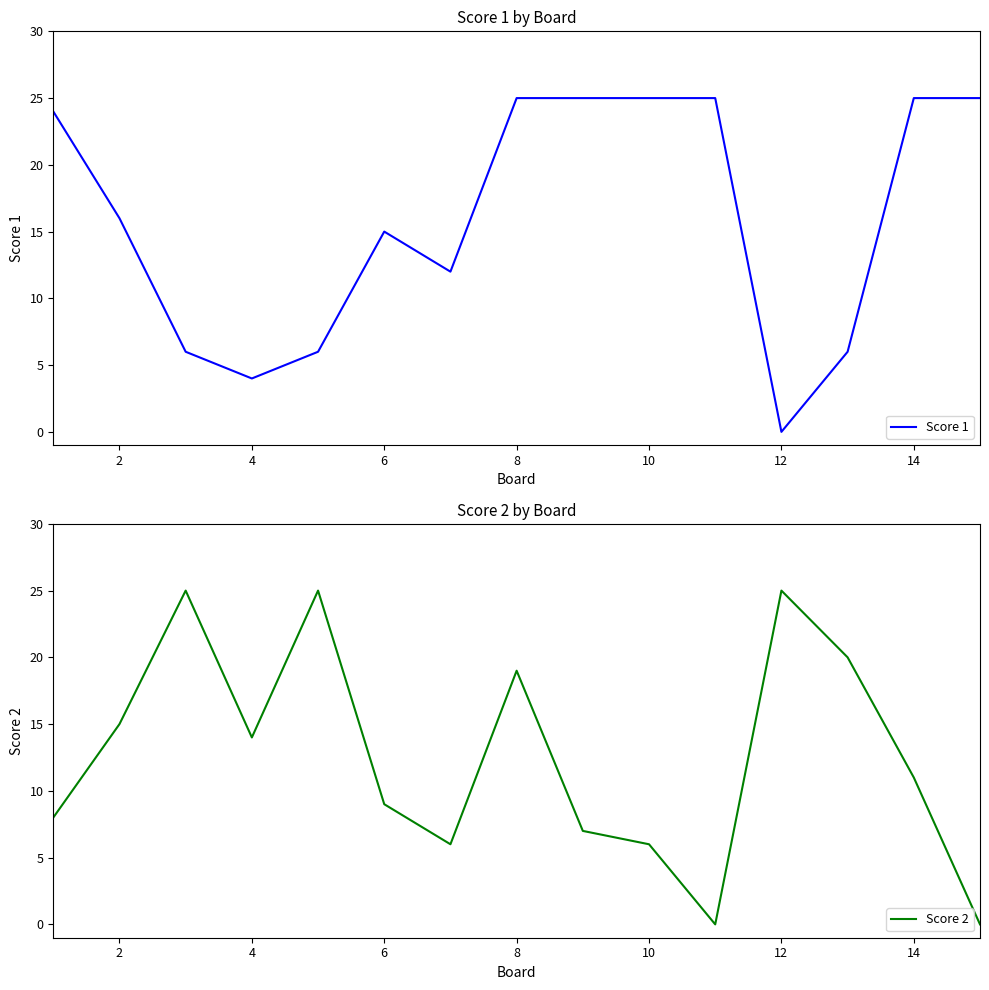

Does the chart have visible grid lines?

No